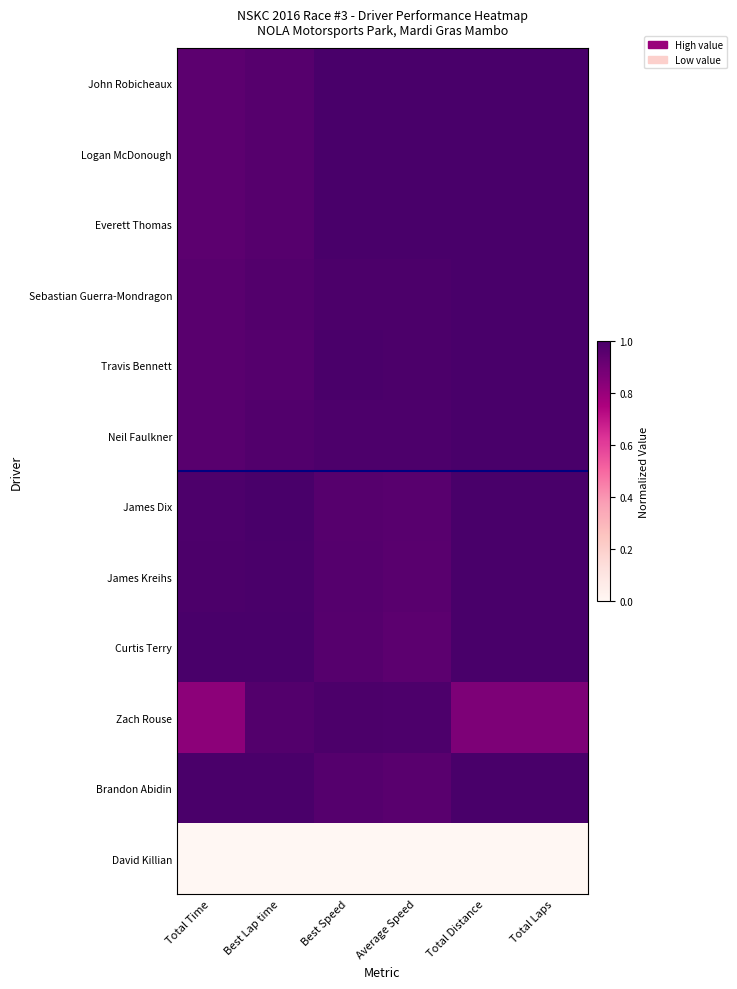

Which series changed the most between Best Lap time and Average Speed?

Curtis Terry